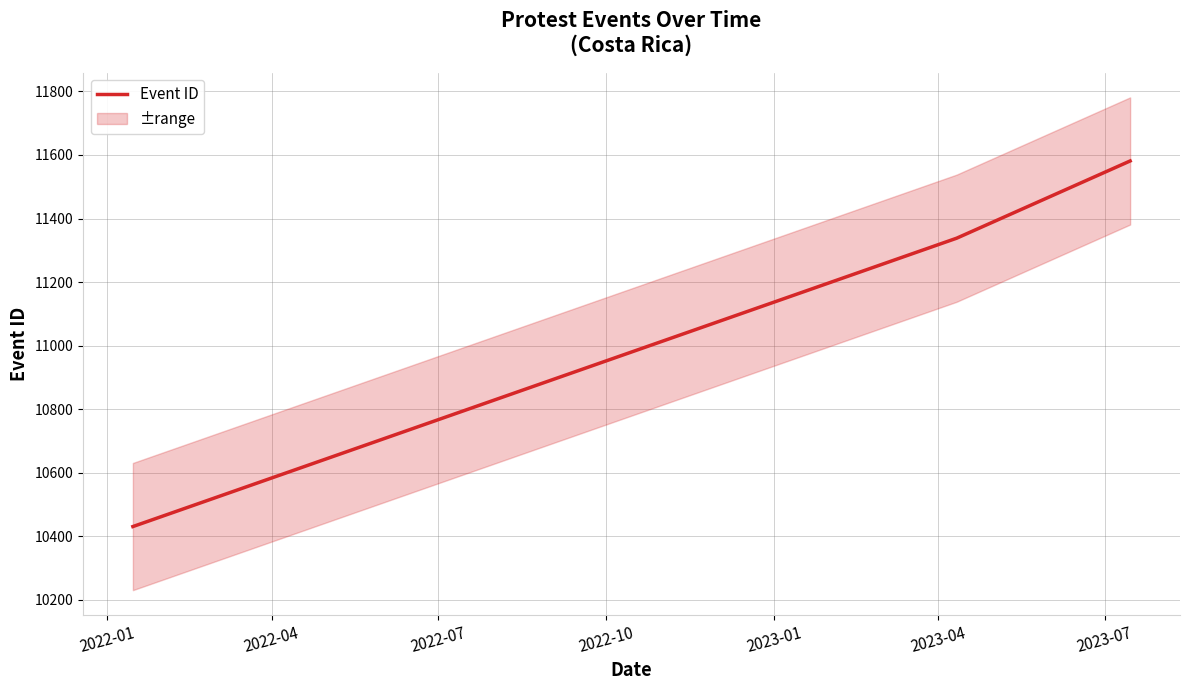

What is the maximum value for Event ID?

11581